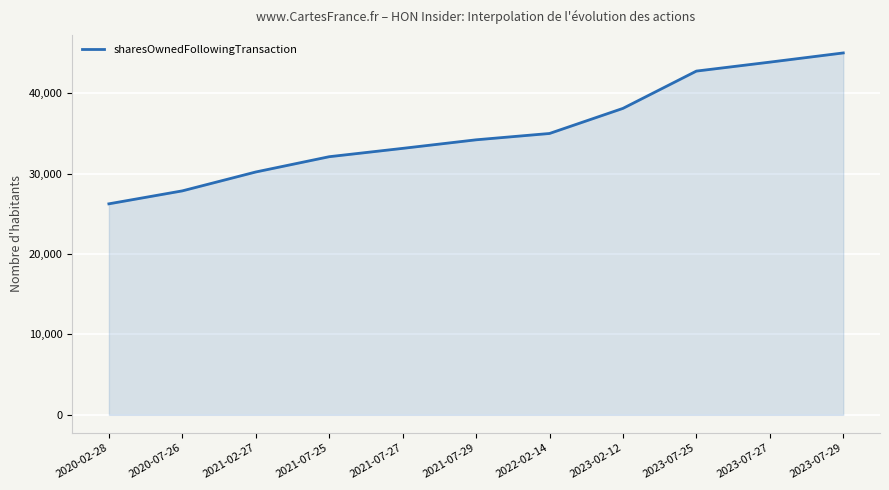

Which category has the highest value across all series?

2023-07-29